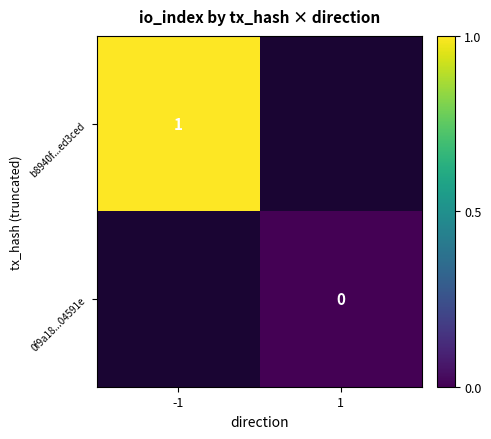

At how many categories does at least one series exceed 0?

1